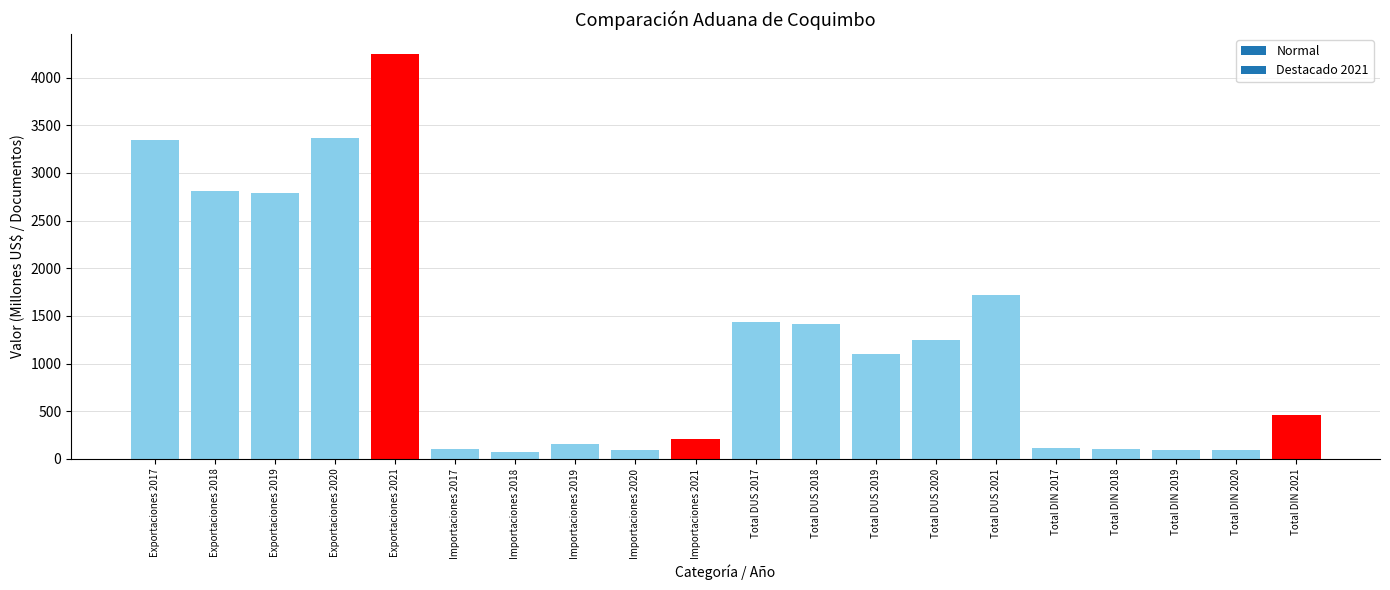

What is the label of the 17th bar from the left?

Total DIN 2018